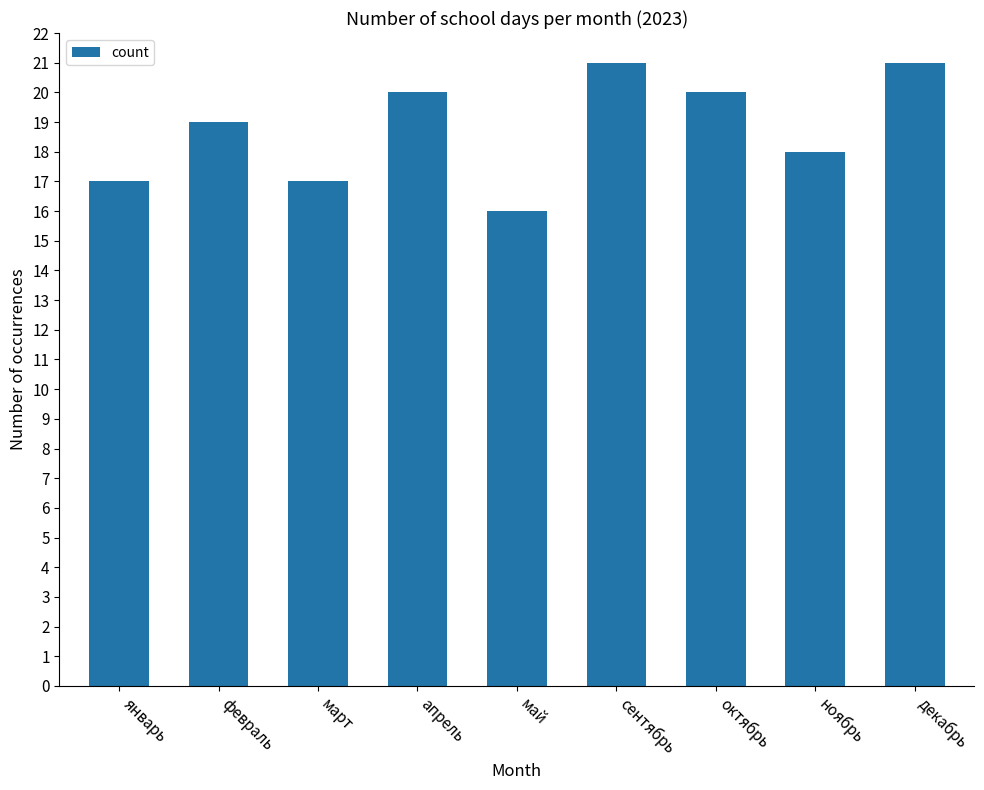

Read the value at март.

17